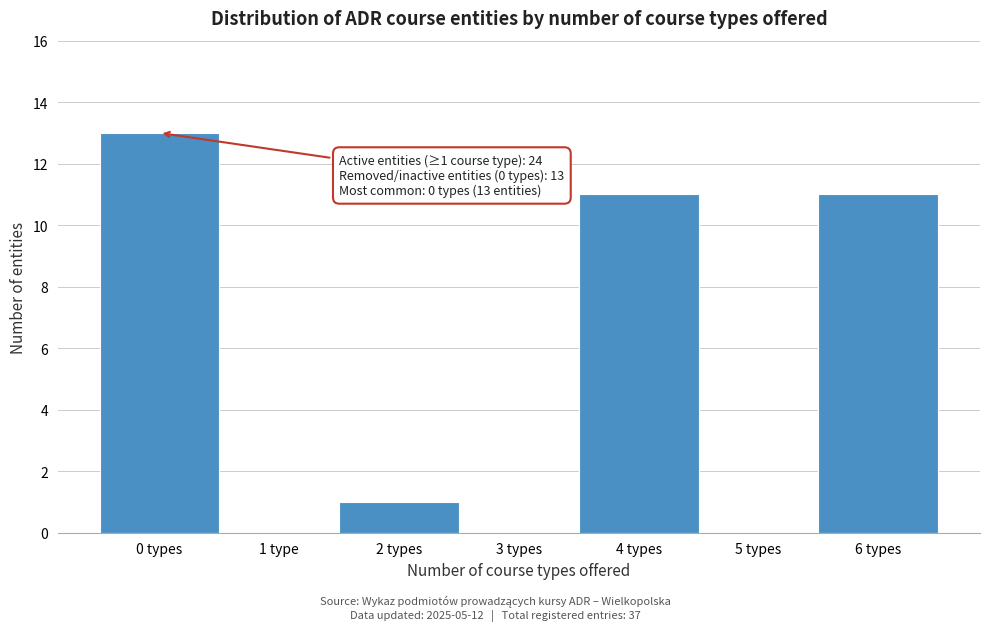

Reading right to left, what are all the values shown in this chart?

6 types=11	5 types=0	4 types=11	3 types=0	2 types=1	1 type=0	0 types=13